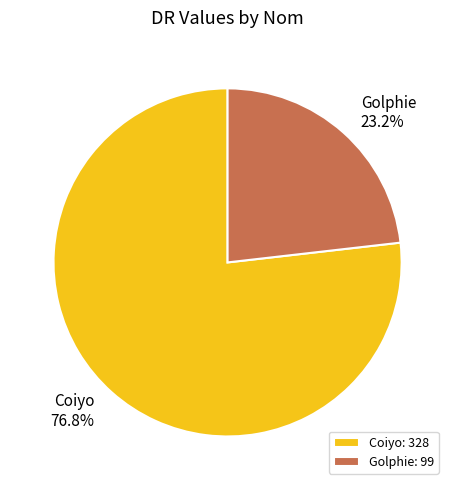

Is it true that Golphie is 23% of the pie?

True